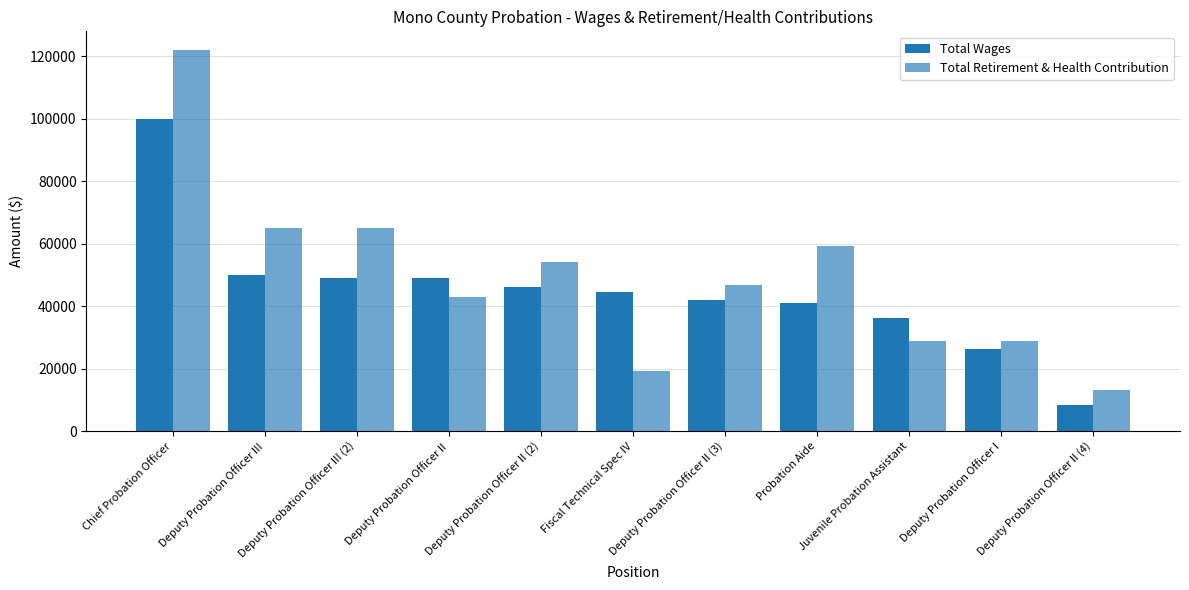

What is the approximate value of Total Wages at Deputy Probation Officer II (2)?

46163